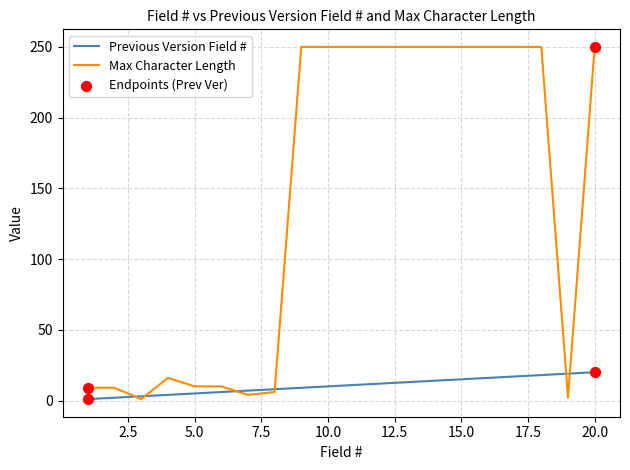

Which series has the largest total across all categories?

Max Character Length